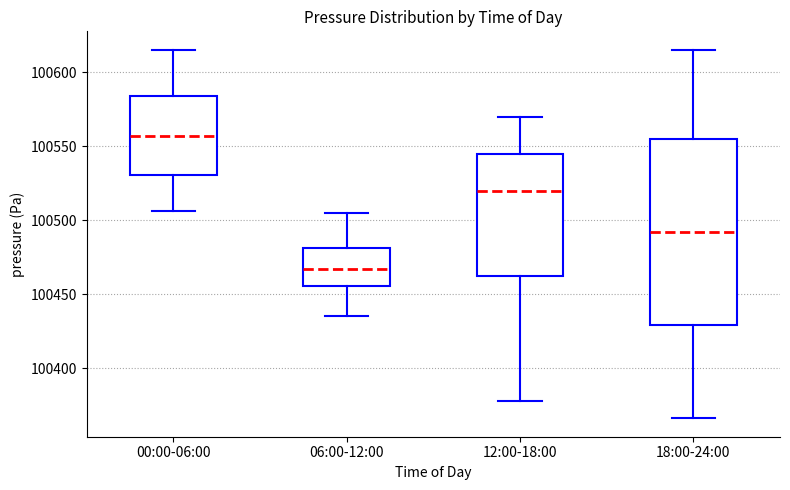

Reading left to right, transcribe this box plot: for each box, give where its median line is, the range the box spans, and where its two whiskers end, as read against the y-axis. The values are not printed on the chart, so give them approximately, as read against the axis.

00:00-06:00: median 100555, box 100530 to 100585, whiskers 100505 to 100615
06:00-12:00: median 100465, box 100455 to 100480, whiskers 100435 to 100505
12:00-18:00: median 100520, box 100460 to 100545, whiskers 100380 to 100570
18:00-24:00: median 100490, box 100430 to 100555, whiskers 100365 to 100615